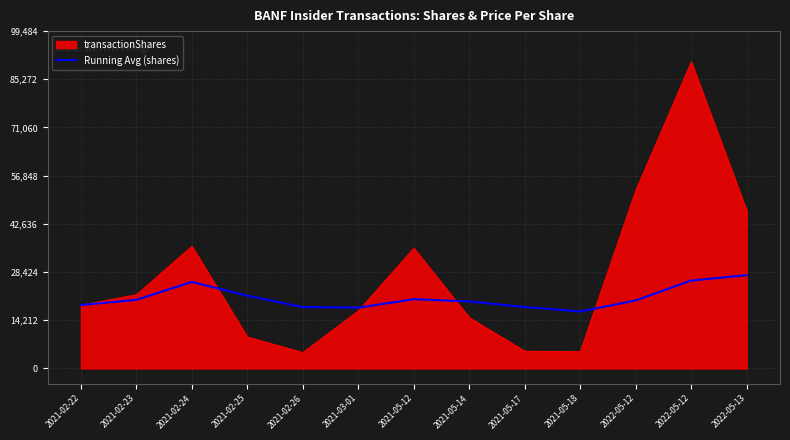

What are all the series names shown in the legend?

transactionShares, Running Avg (shares)